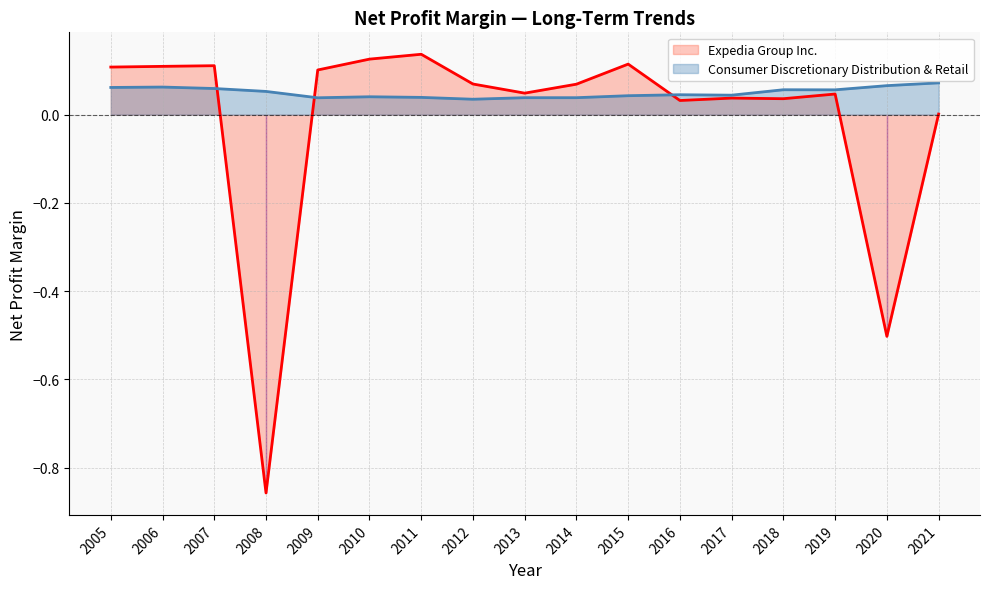

What is the difference between the maximum and second lowest values in the Expedia Group Inc. series?

0.6